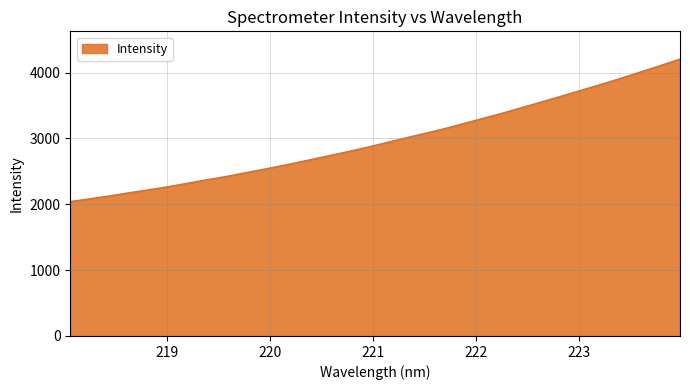

What is the minimum value shown in the chart?

2041.2